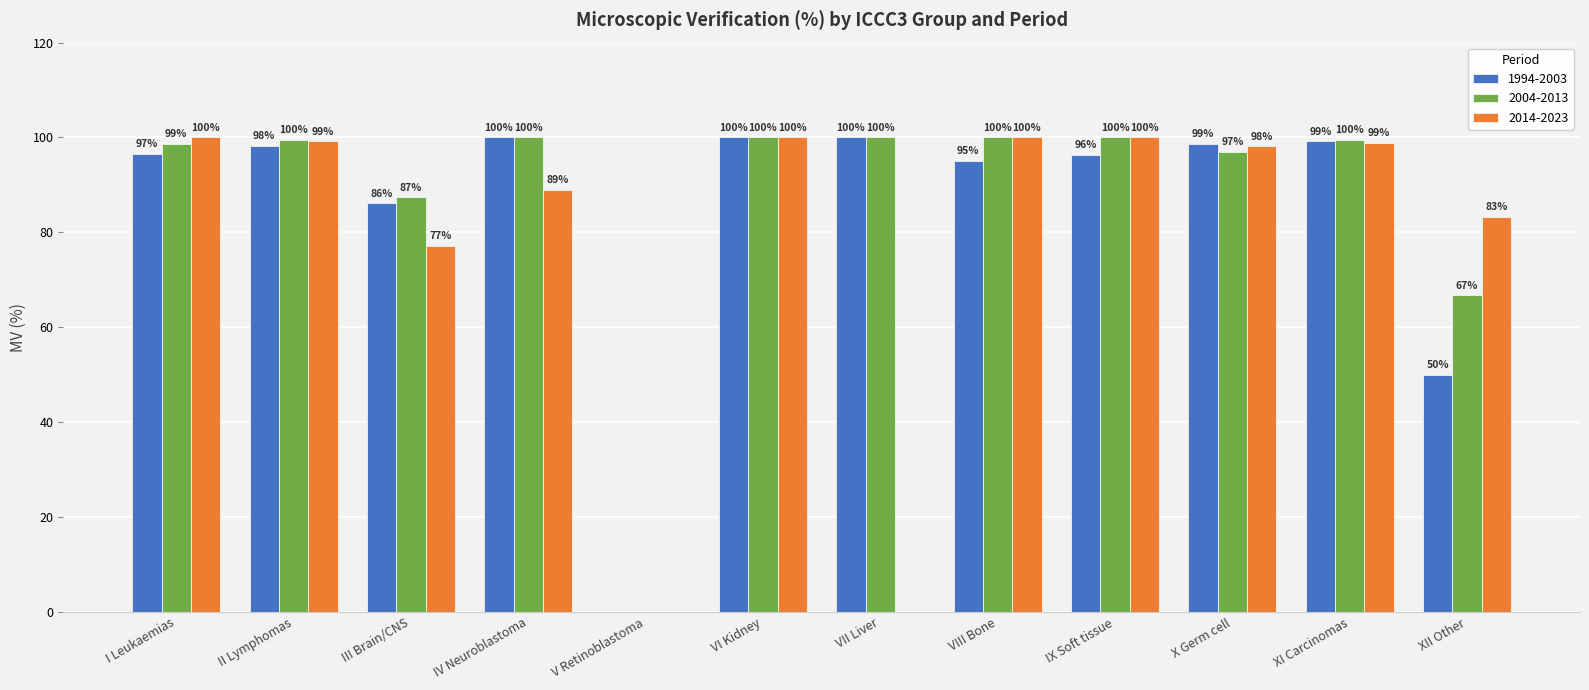

Which series has the largest total across all categories?

2004-2013